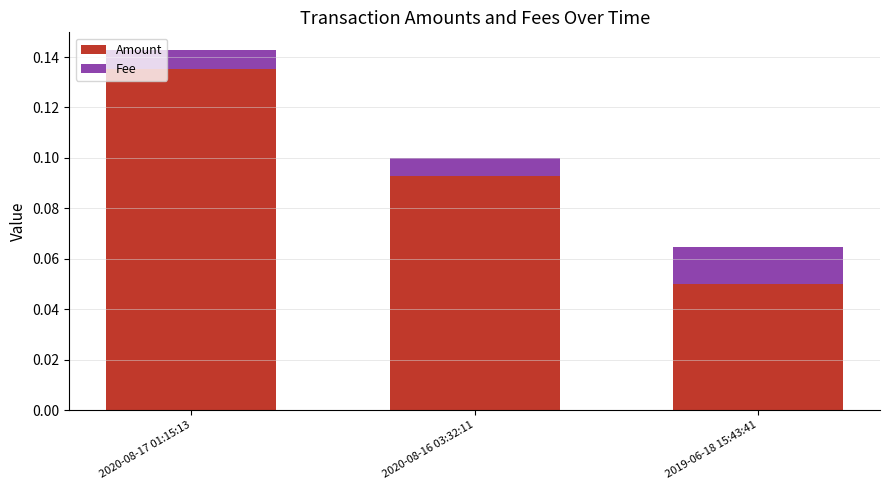

At which label does Amount reach its minimum?

2019-06-18 15:43:41